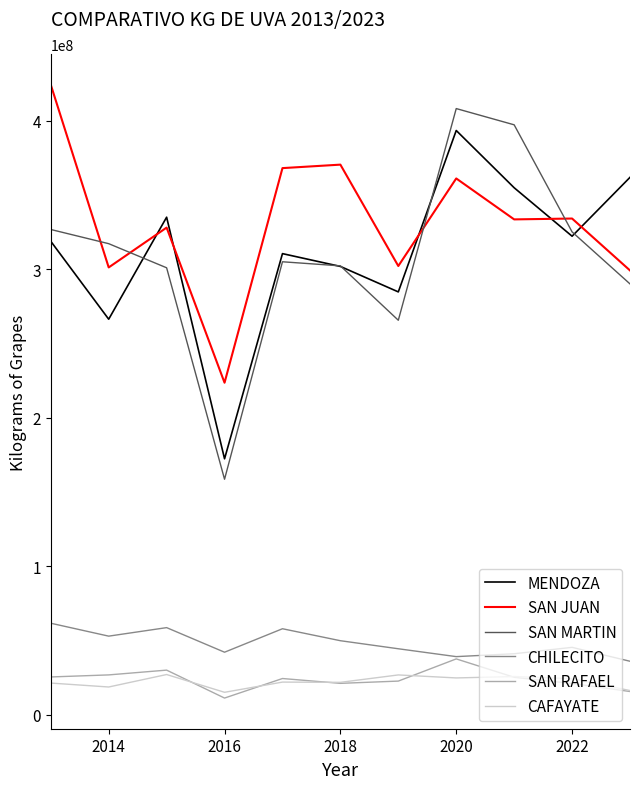

What is the minimum value shown in the chart?

11123486